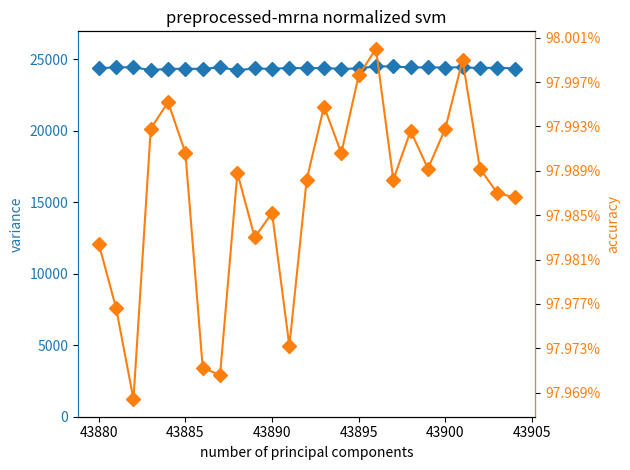

True or false: col_517 has a value of 16007 at 43905.

False